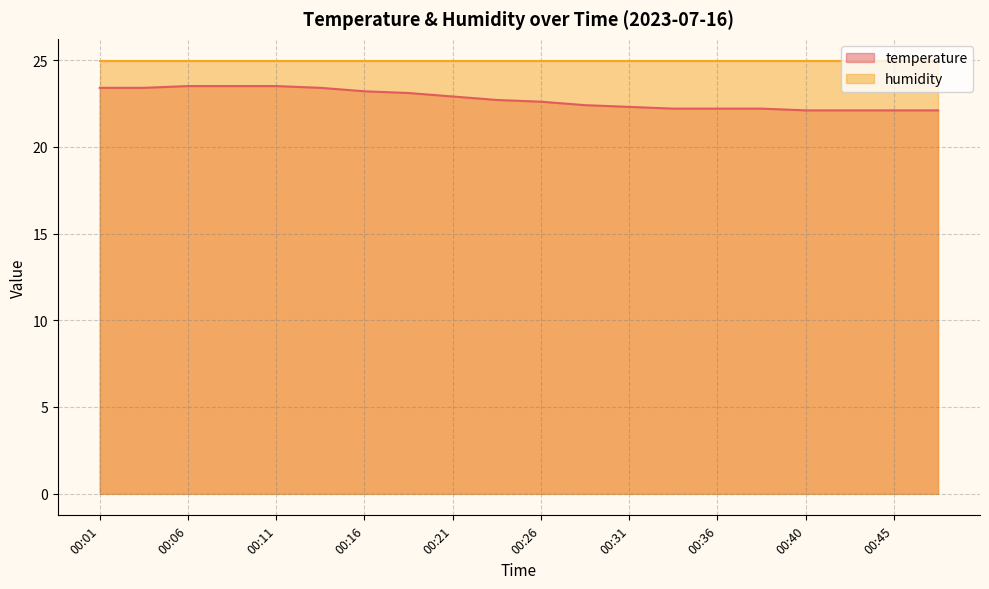

Does the chart have visible grid lines?

Yes